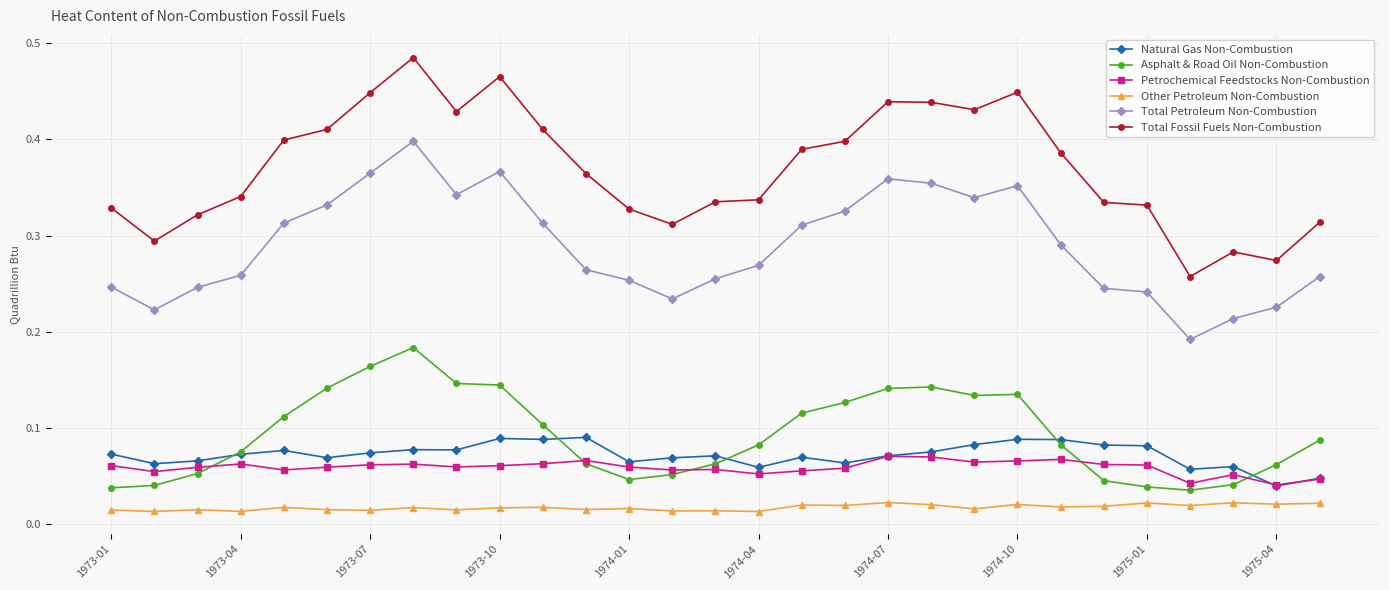

True or false: Other Petroleum Non-Combustion has more than 2 interior local peaks.

True